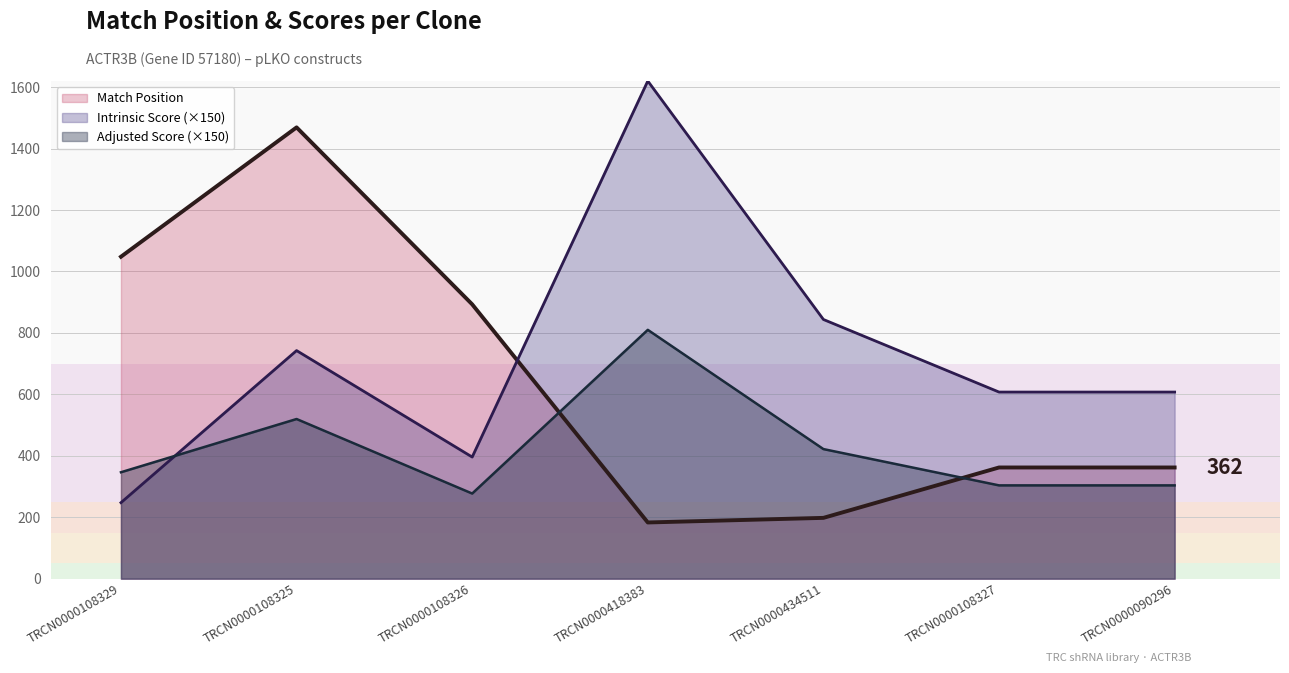

True or false: Match Position has more than 2 points higher than both neighbors.

False